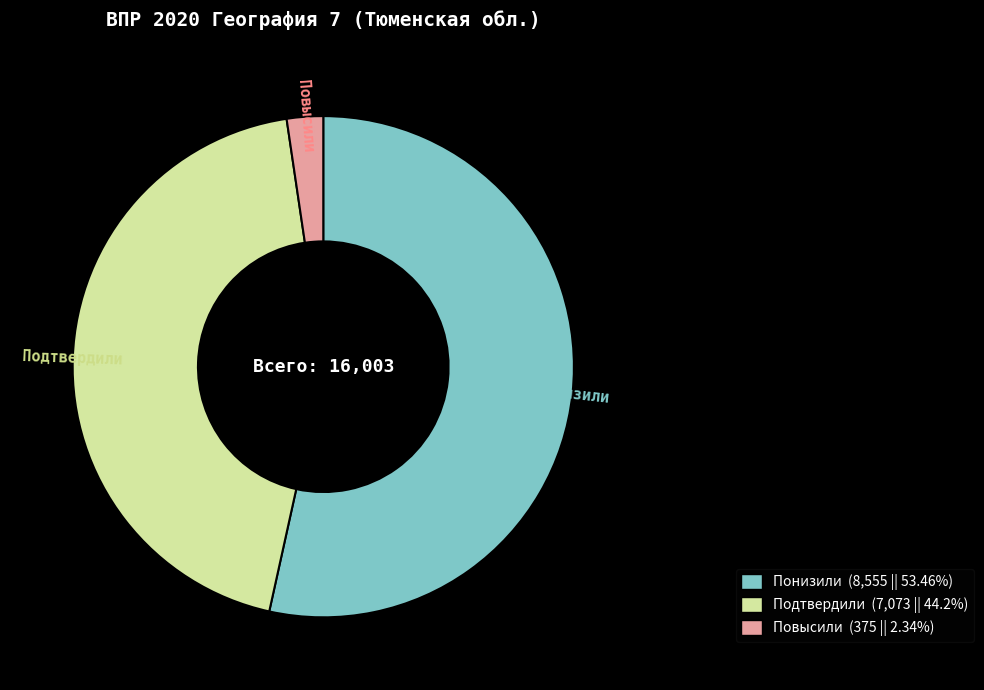

Which slice is the smallest?

Повысили